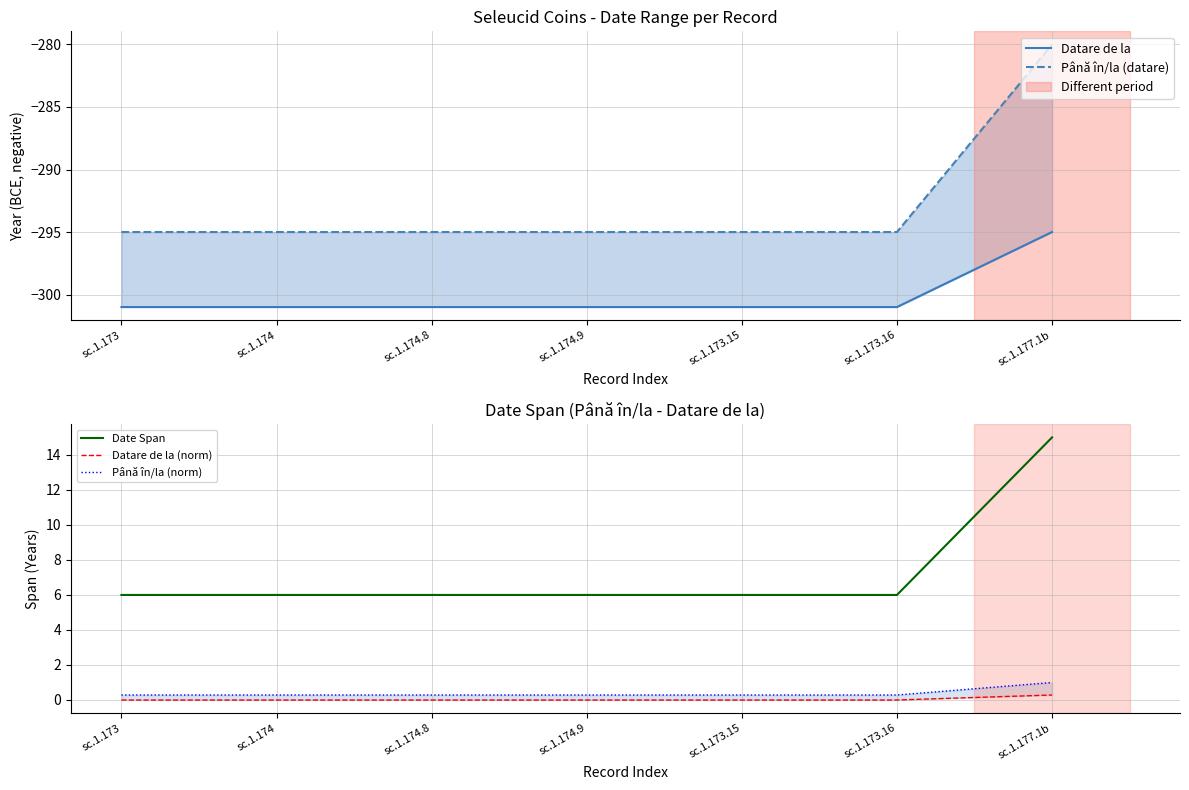

What is the value of the Datare de la point at the 3rd from the left?

-301.0